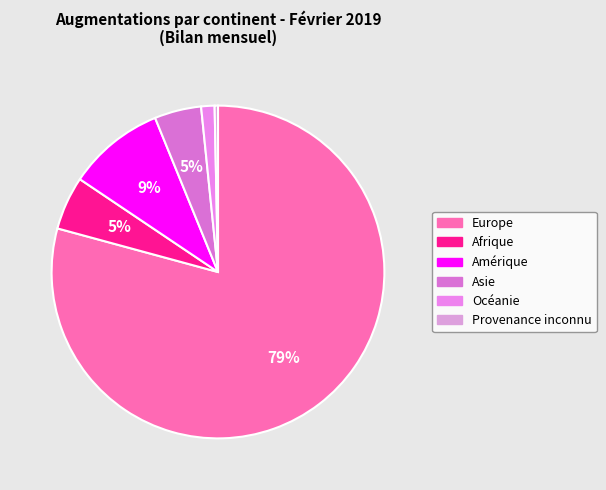

Do Afrique and Amérique together represent more than half of the pie?

No